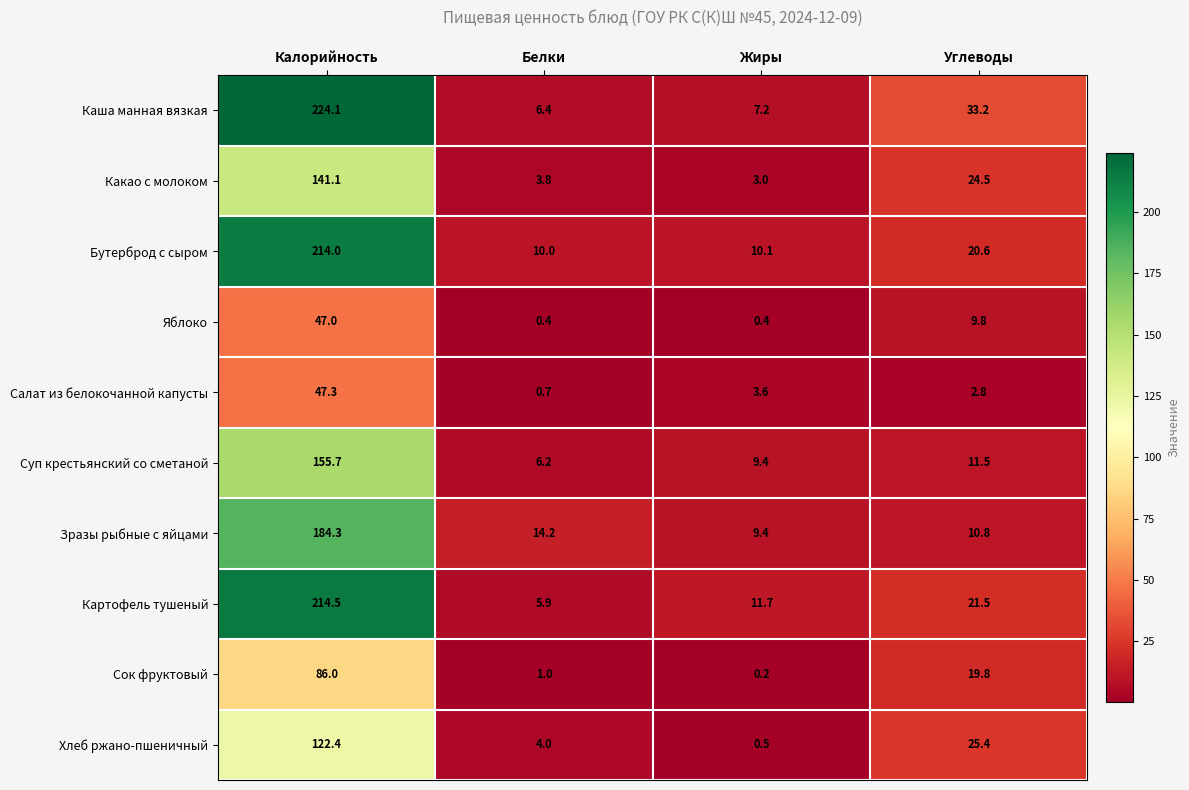

At Белки, list the series in order from smallest to largest.

Яблоко, Салат из белокочанной капусты, Сок фруктовый, Какао с молоком, Хлеб ржано-пшеничный, Картофель тушеный, Суп крестьянский со сметаной, Каша манная вязкая, Бутерброд с сыром, Зразы рыбные с яйцами